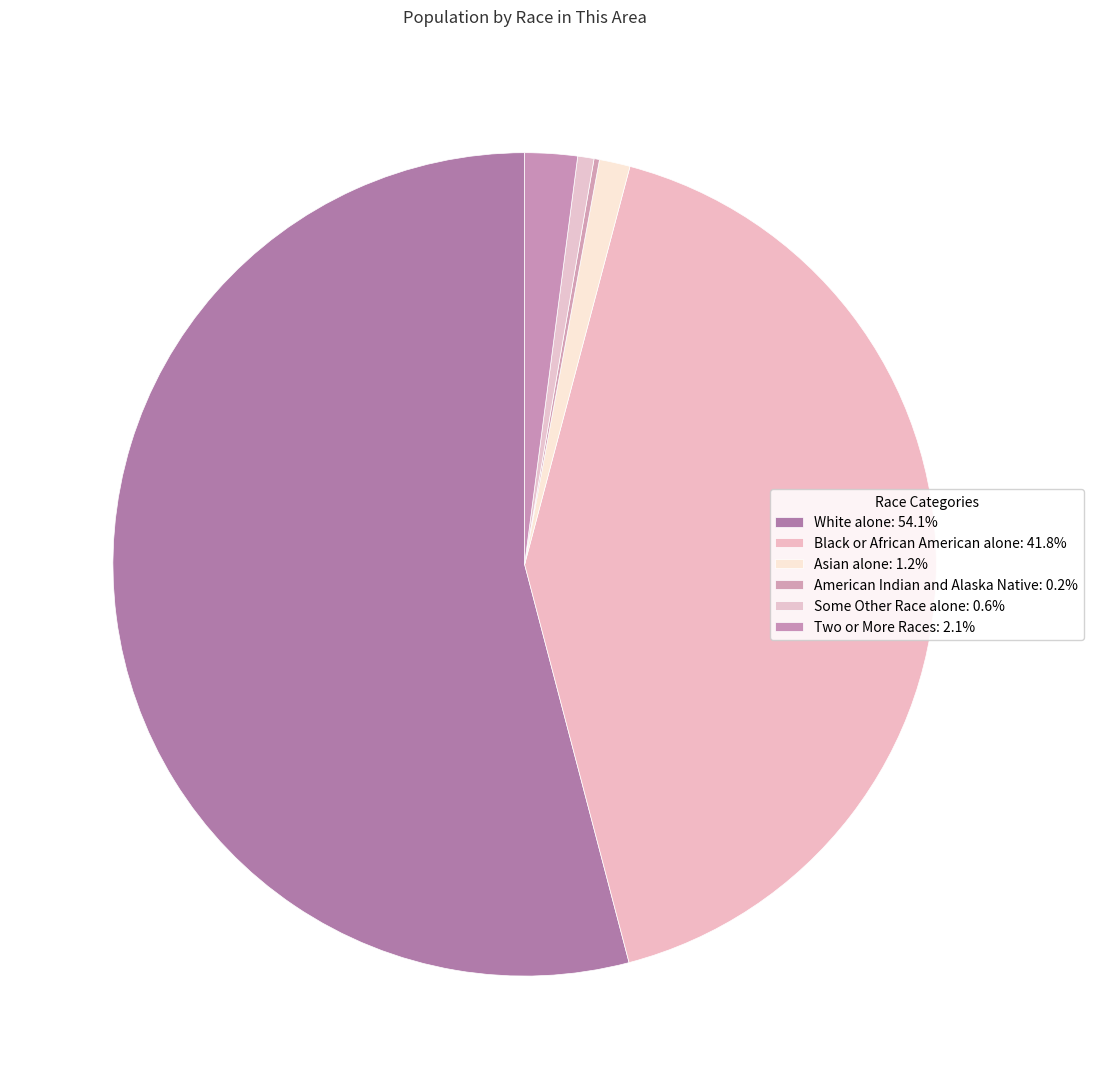

To the nearest percent, what is the difference between the largest and smallest slice percentages?

54%